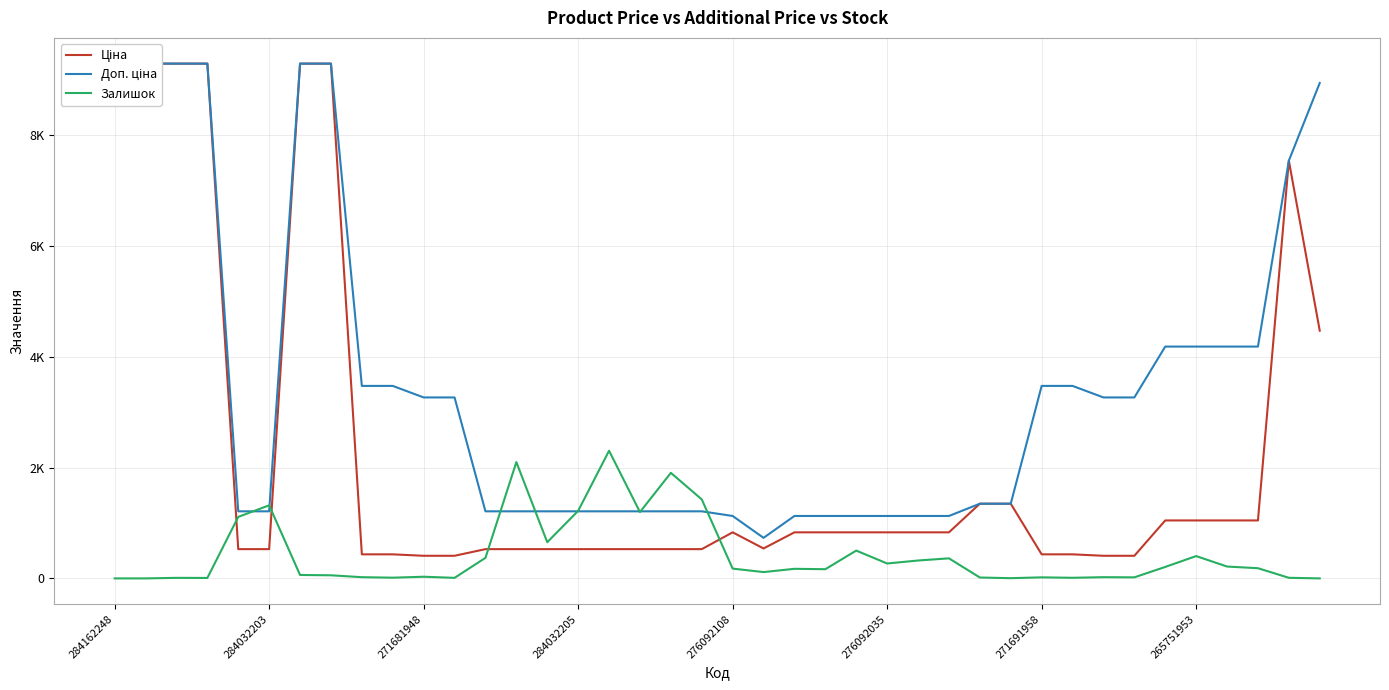

The Залишок series shows 166.0 at 23. True or false?

True